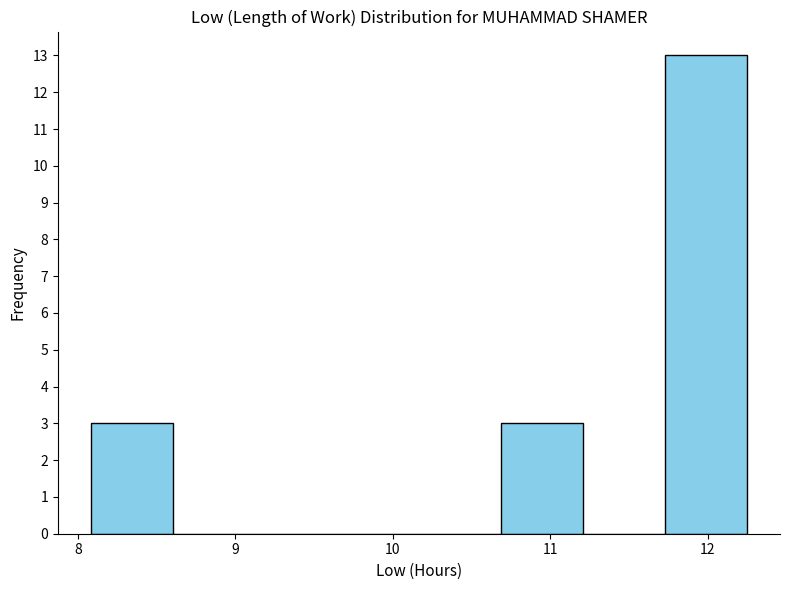

Reading left to right, list every bar in this chart as the range it spans on the x-axis followed by its height. Neither the bar edges nor the heights are printed on the chart, so give them approximately, as read against the axes.

8.1 to 8.6: 3
8.6 to 9.1: 0
9.1 to 9.6: 0
9.6 to 10.2: 0
10.2 to 10.7: 0
10.7 to 11.2: 3
11.2 to 11.7: 0
11.7 to 12.3: 13